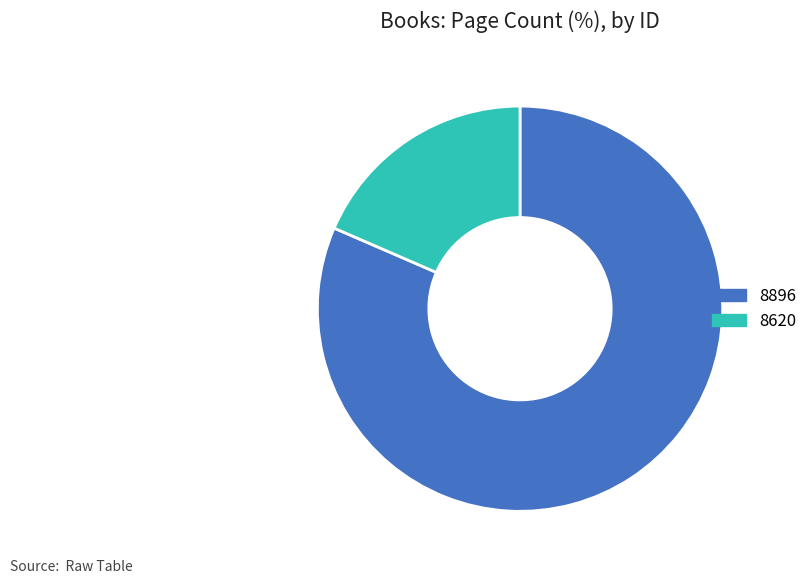

Which slice represents more than half of the pie?

8896